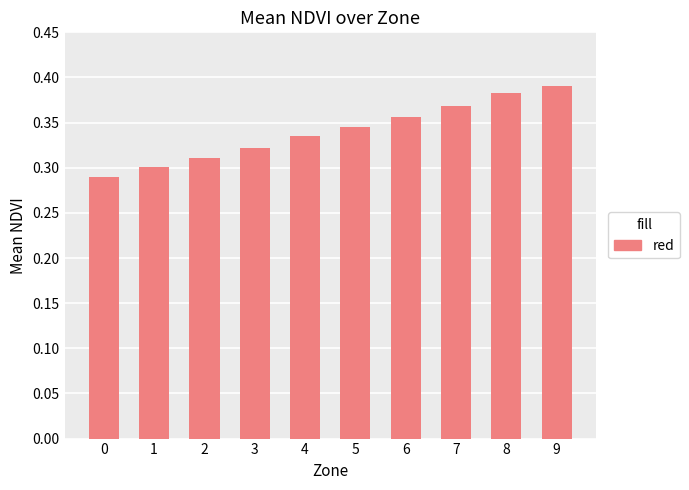

How many values are between 0 and 1?

10